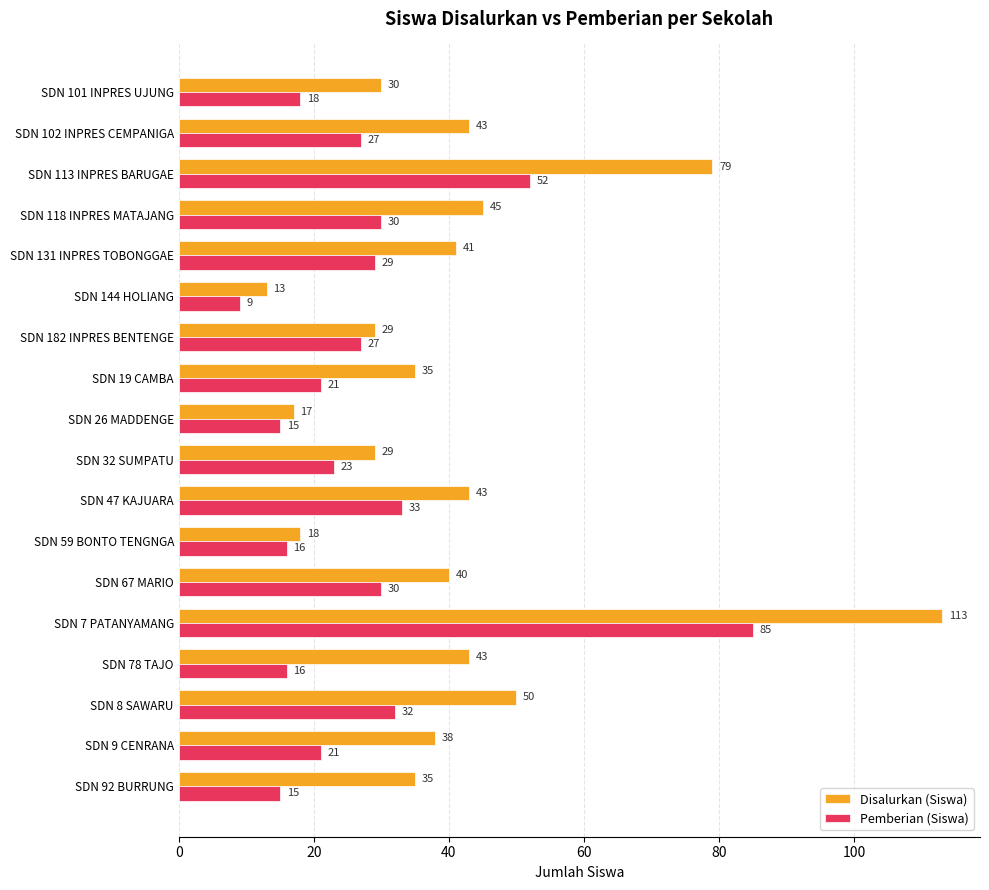

At SDN 32 SUMPATU, list the series in order from largest to smallest.

Disalurkan (Siswa), Pemberian (Siswa)